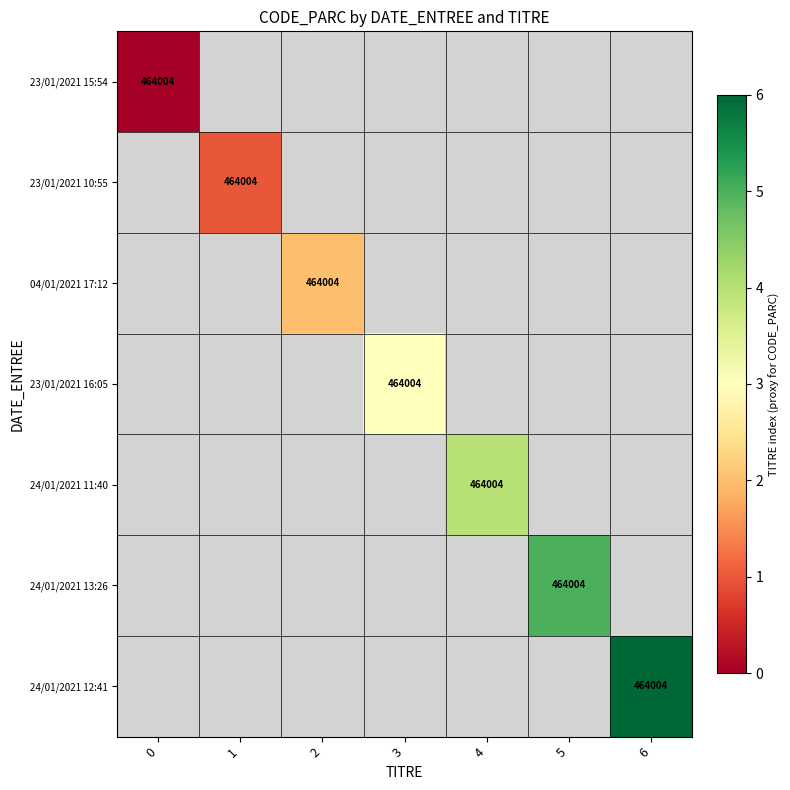

Which series has the largest range (max minus min)?

23/01/2021 15:54